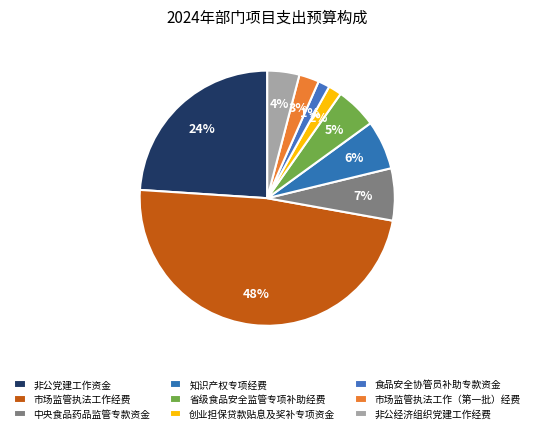

Count the number of slices in the pie.

9